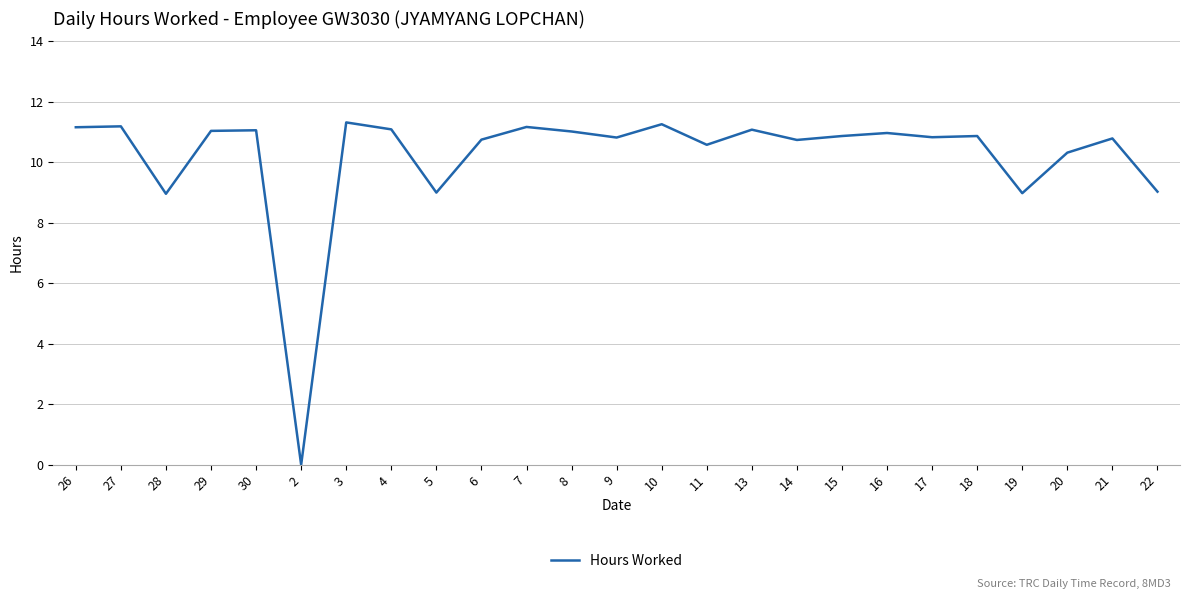

What position from the left is 15?

18